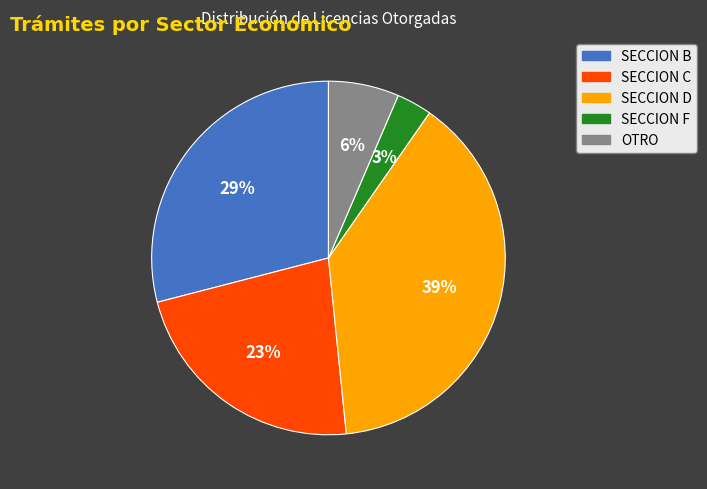

Combined, do SECCION C and OTRO account for over 50%?

No